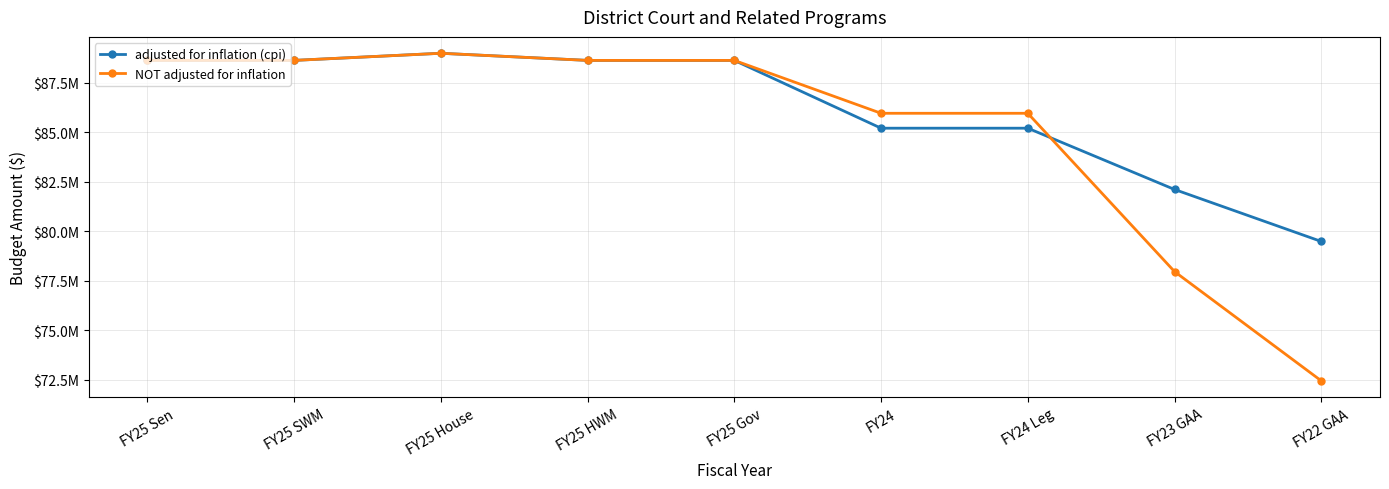

What is the label of the 6th point from the right?

FY25 HWM